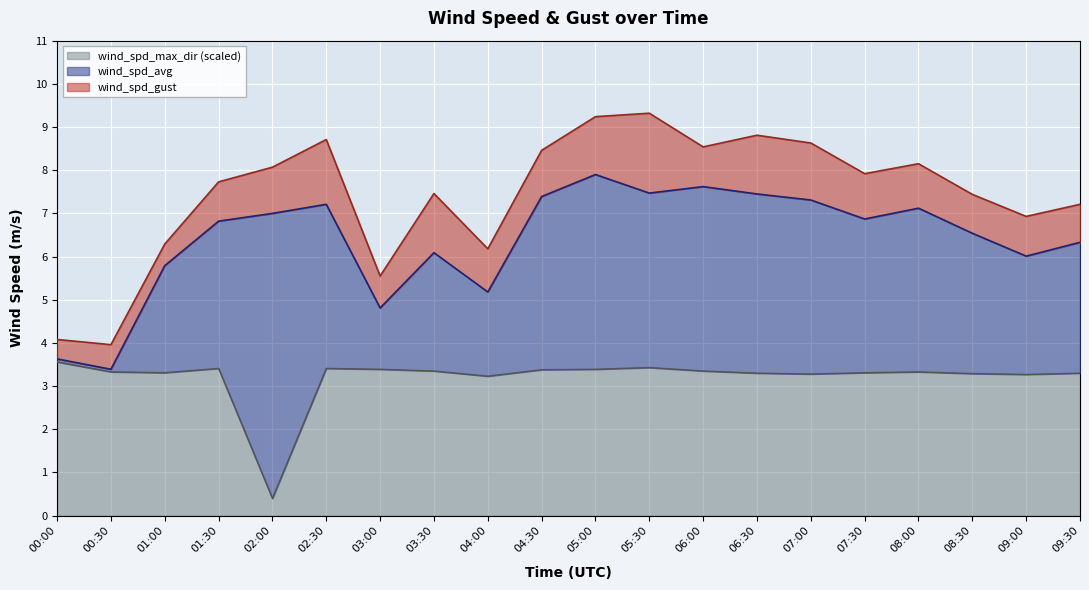

How many distinct data groups are displayed?

3